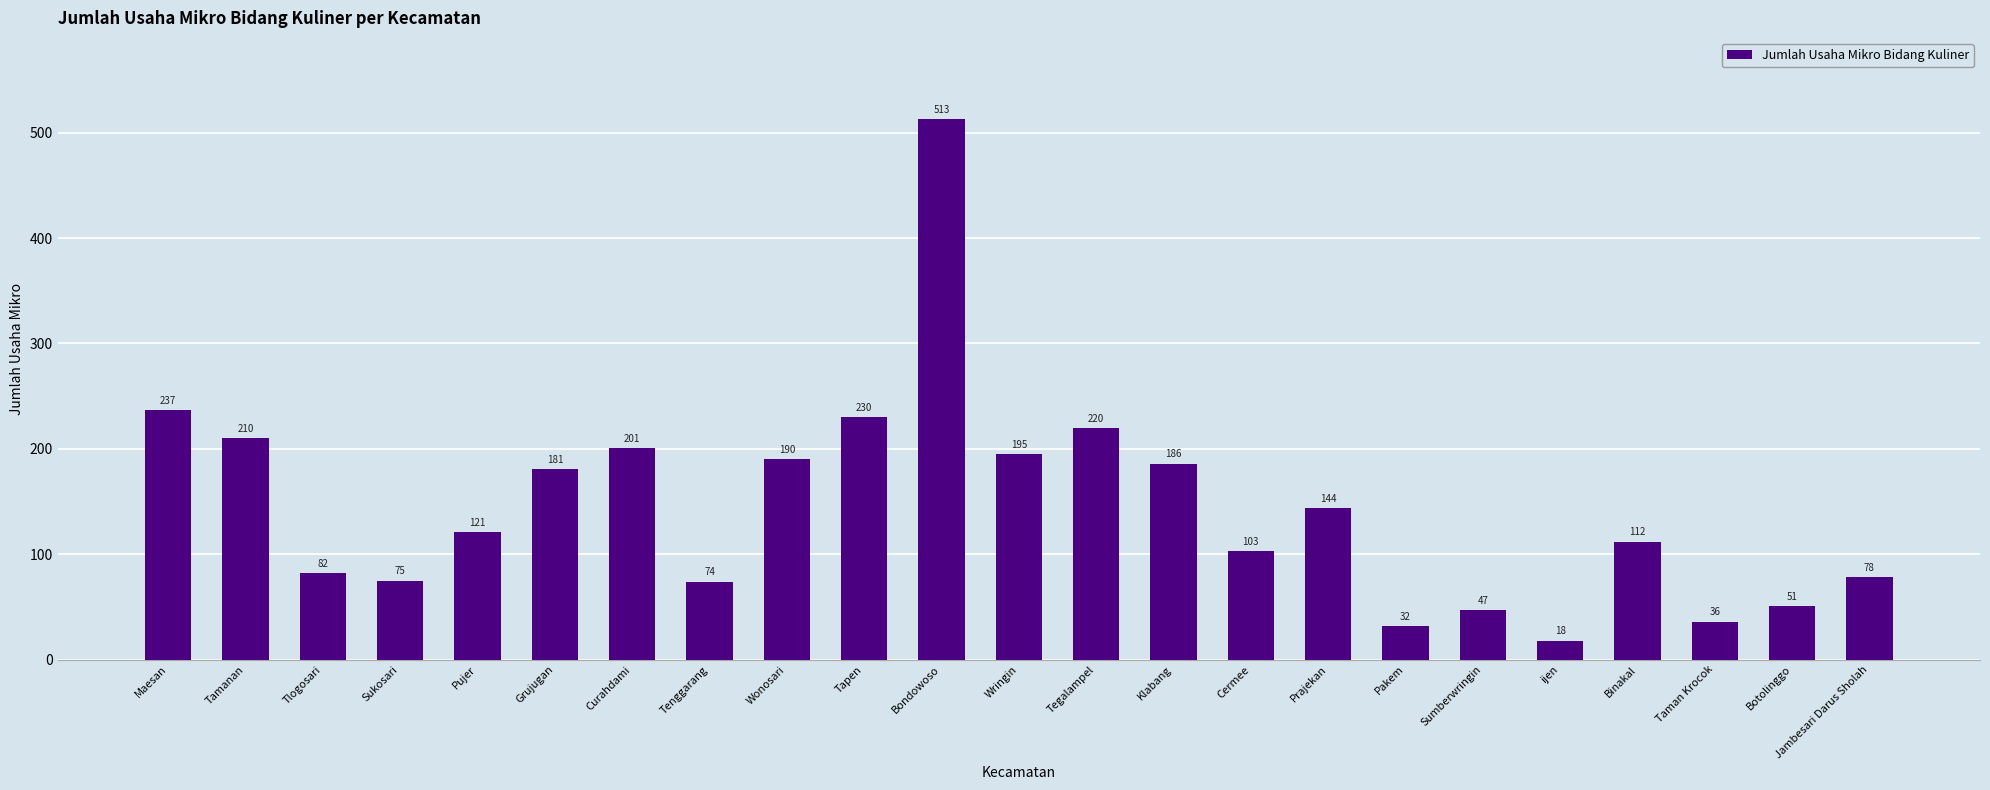

The chart shows a value of 150 at Tegalampel. True or false?

False